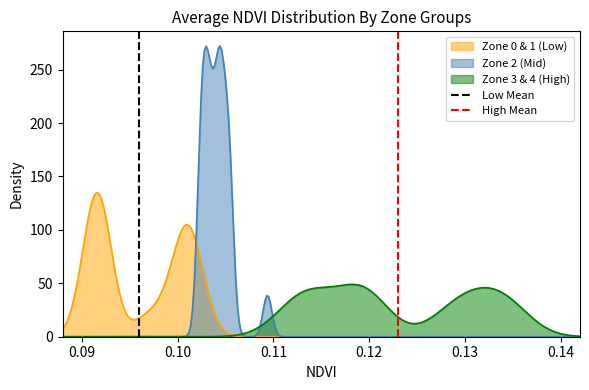

What is the maximum value for Zone 3 & 4 (High)?

49.0